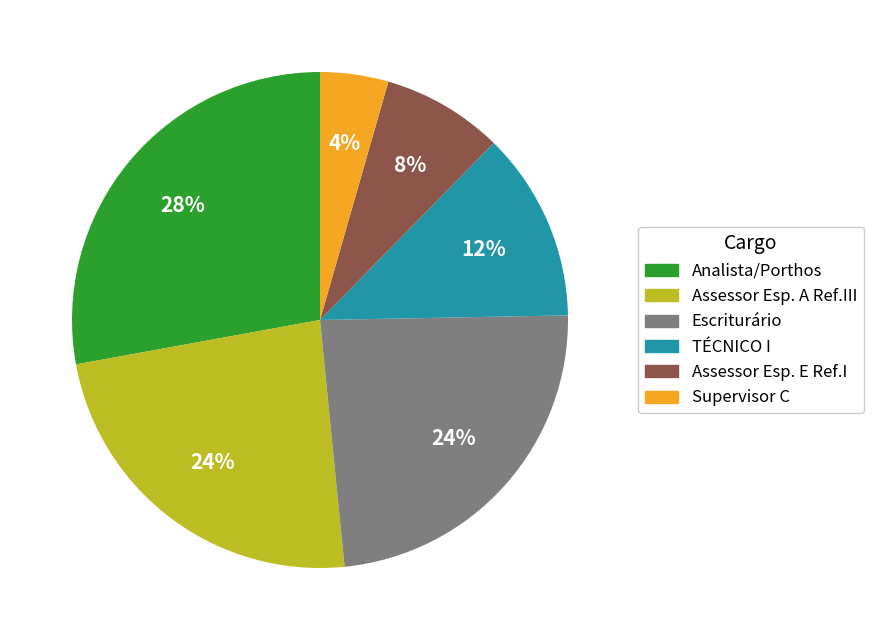

Which category has the smallest portion of the pie?

Supervisor C